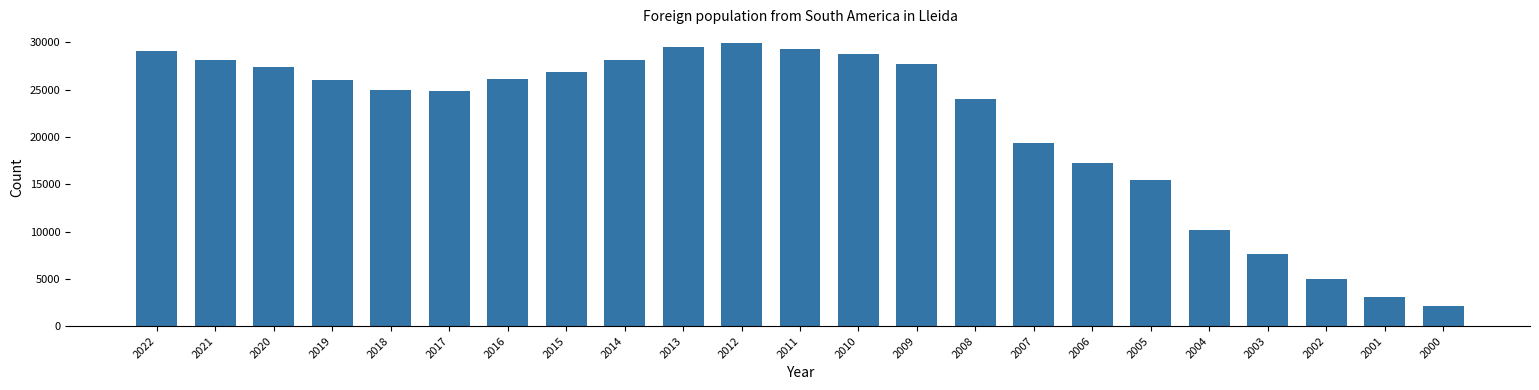

The chart shows a value of 28798 at 2010. True or false?

True